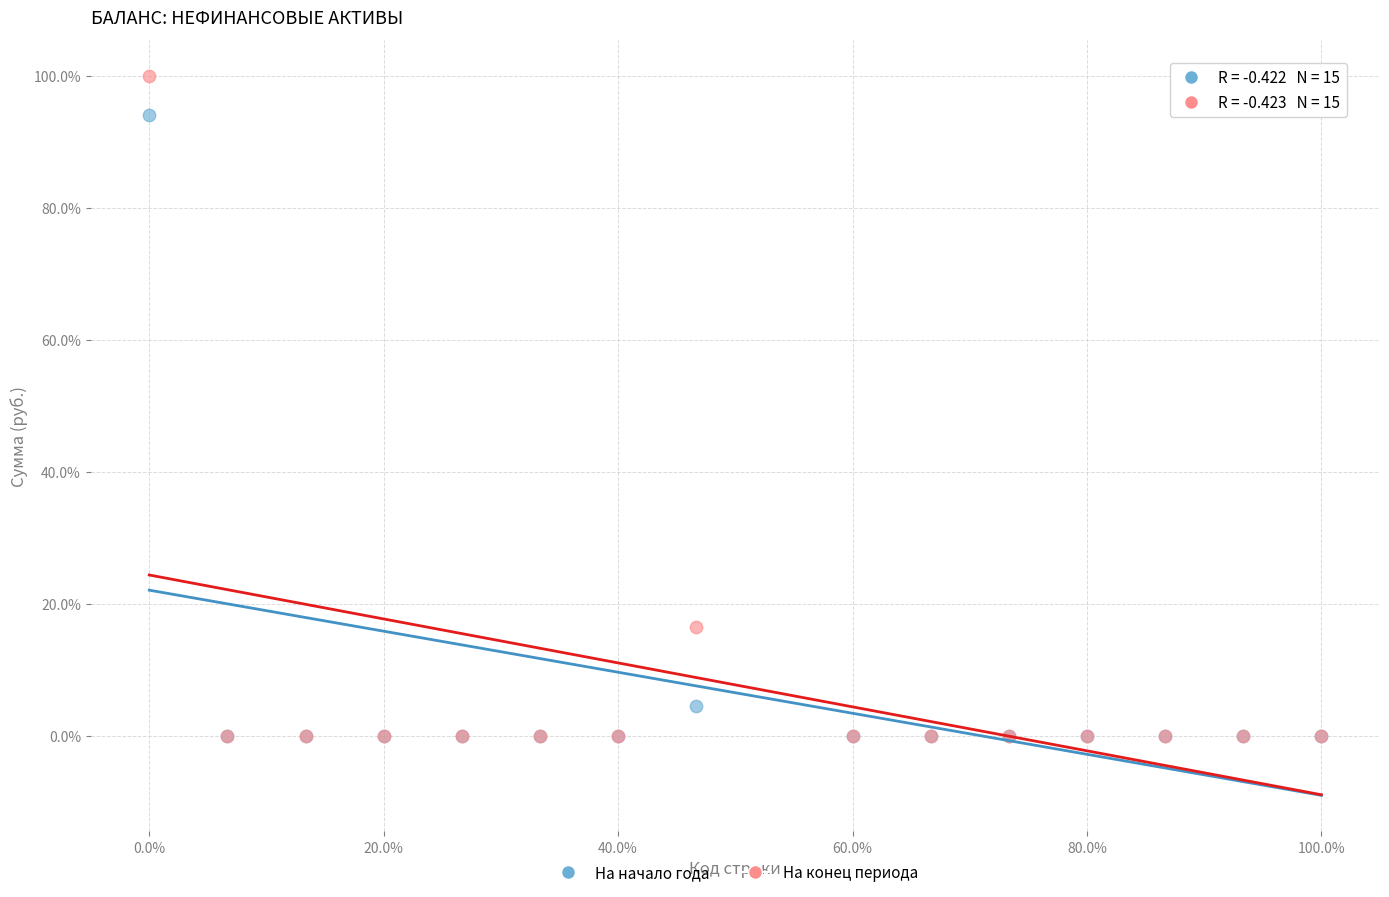

Across all series, what Y value is closest to 50?

16.5